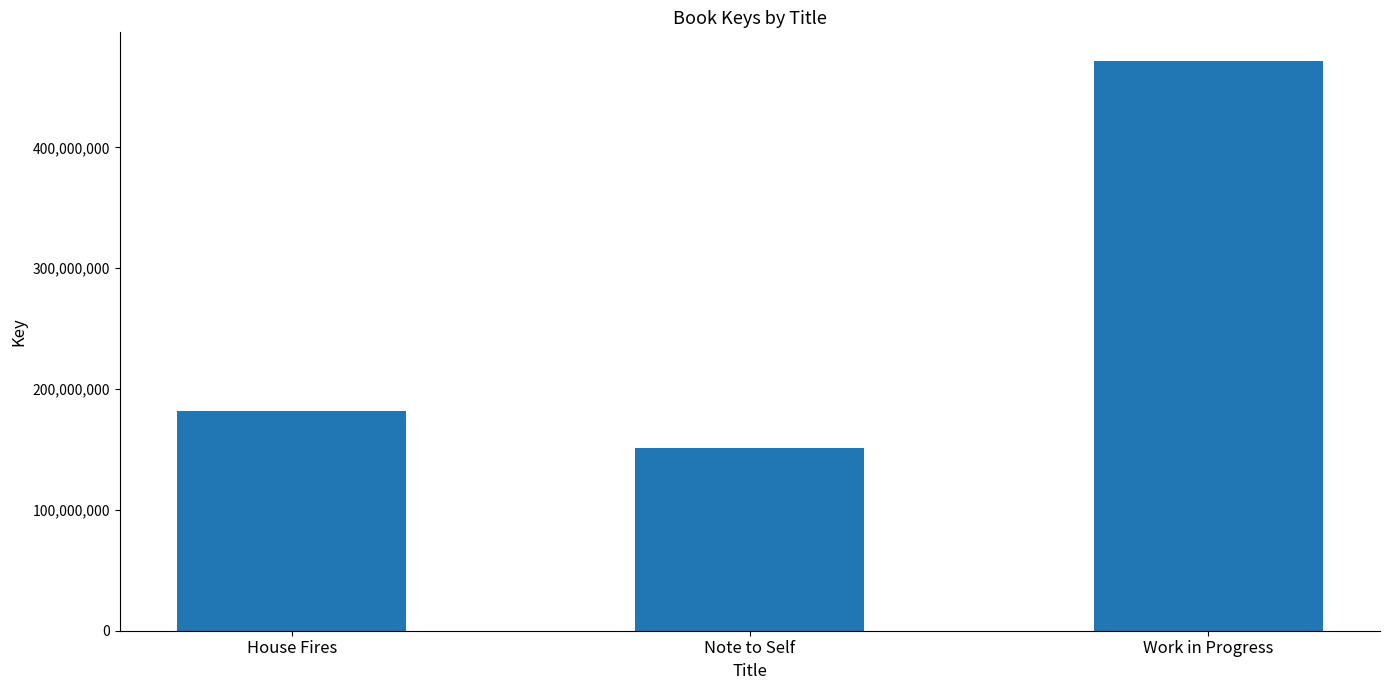

What is the smallest value displayed?

150932486